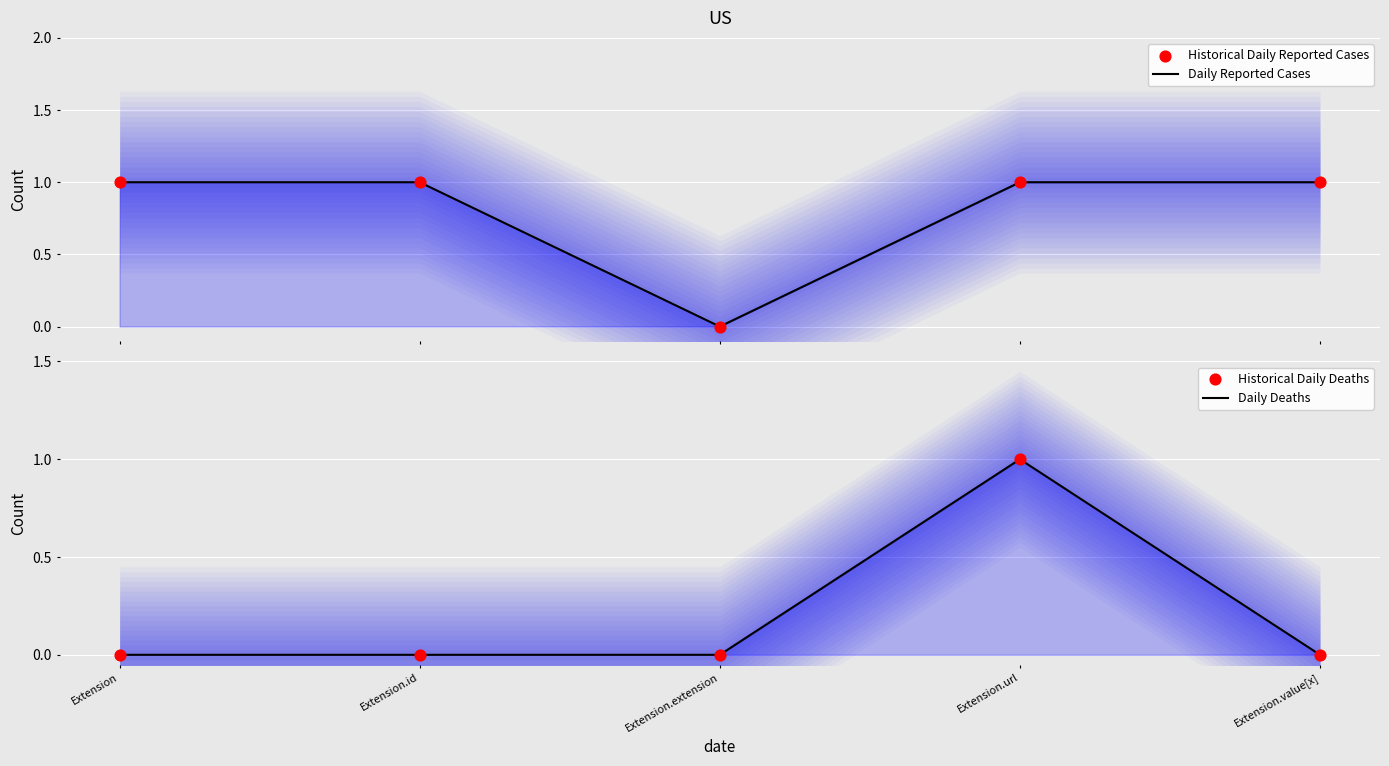

At how many categories does at least one series exceed 0?

4